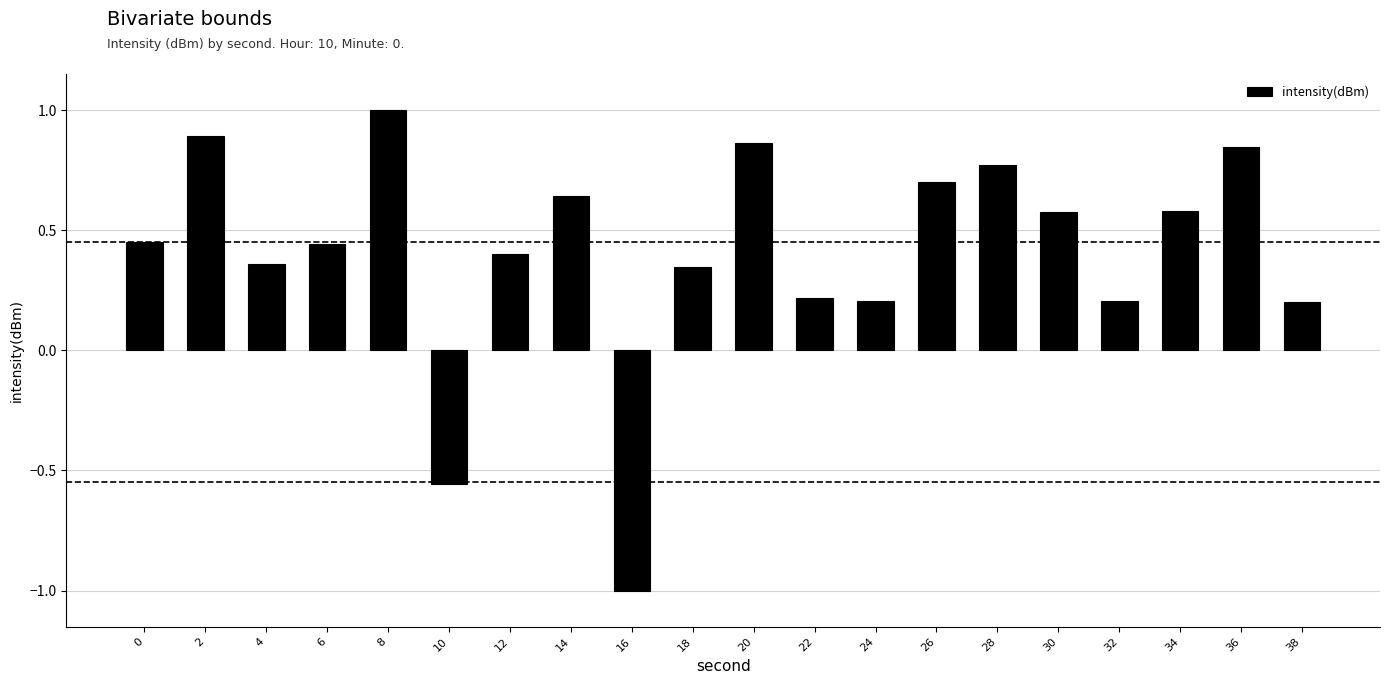

Are the bars horizontal?

No